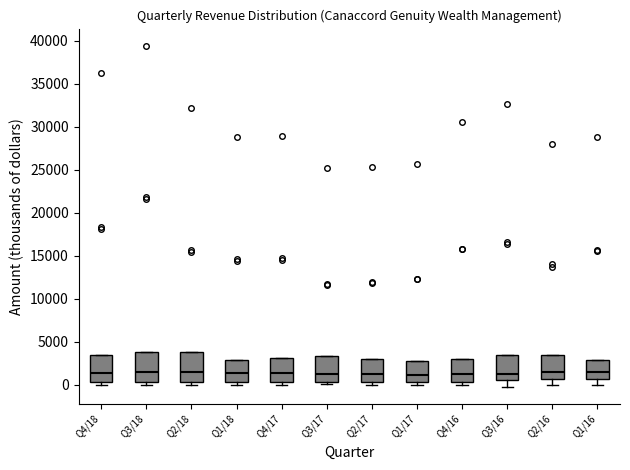

Where is the lower edge of the box for Q4/17 on the y-axis? The values are not printed on the chart, so give them approximately, as read against the axis.

500